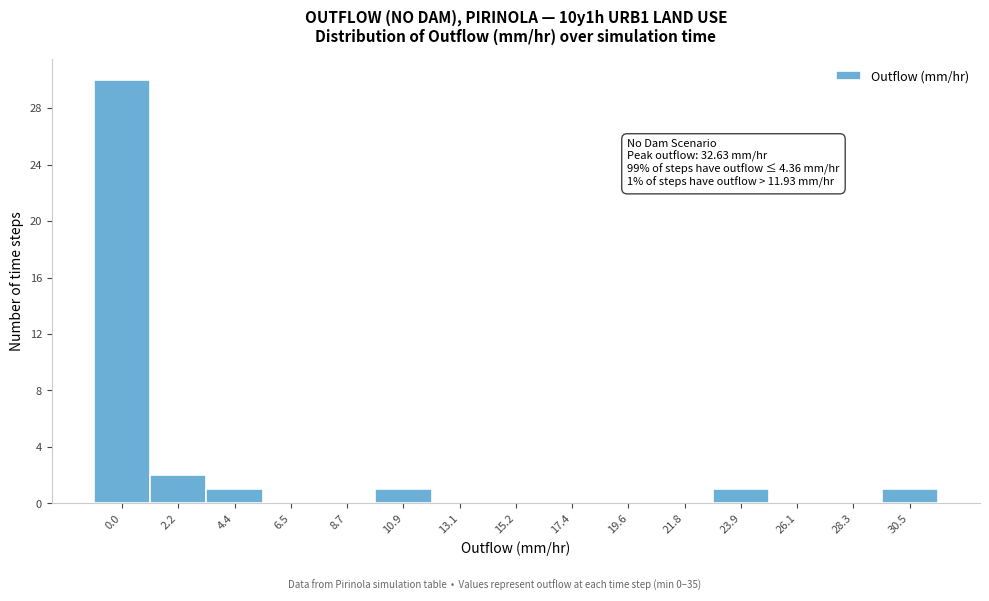

Reading left to right, what are all the values shown in this chart?

0.0=30	2.2=2	4.4=1	6.5=0	8.7=0	10.9=1	13.1=0	15.2=0	17.4=0	19.6=0	21.8=0	23.9=1	26.1=0	28.3=0	30.5=1